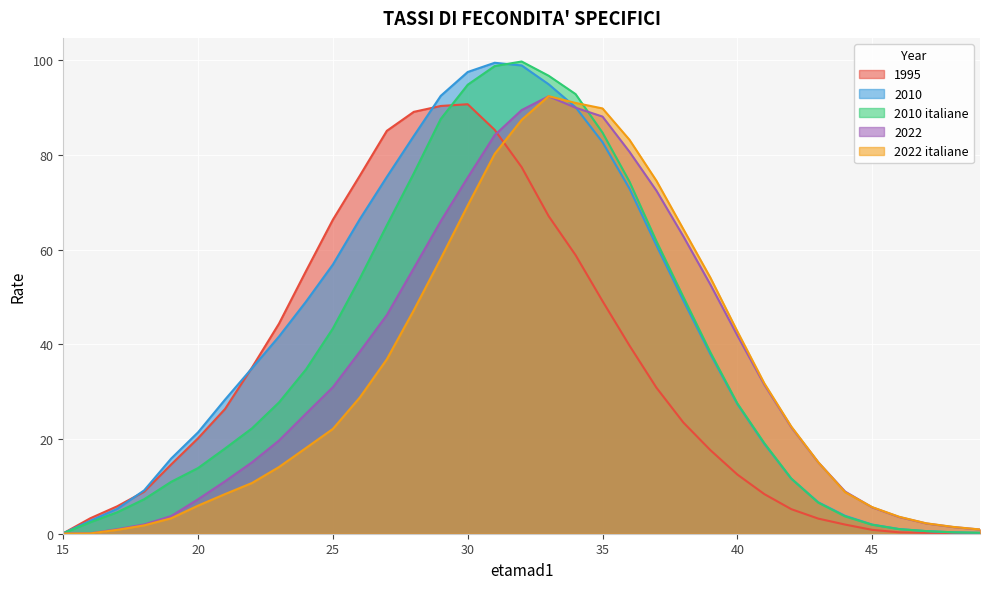

Where is 1995 nearest to the value 45?

23